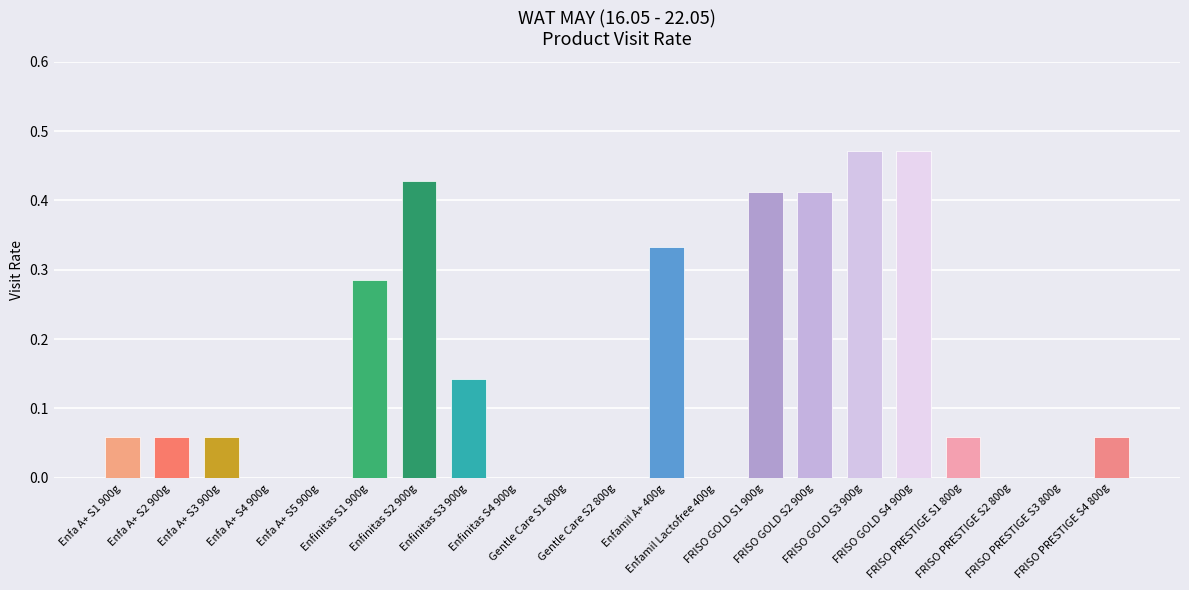

What is the sum of all values?

3.2